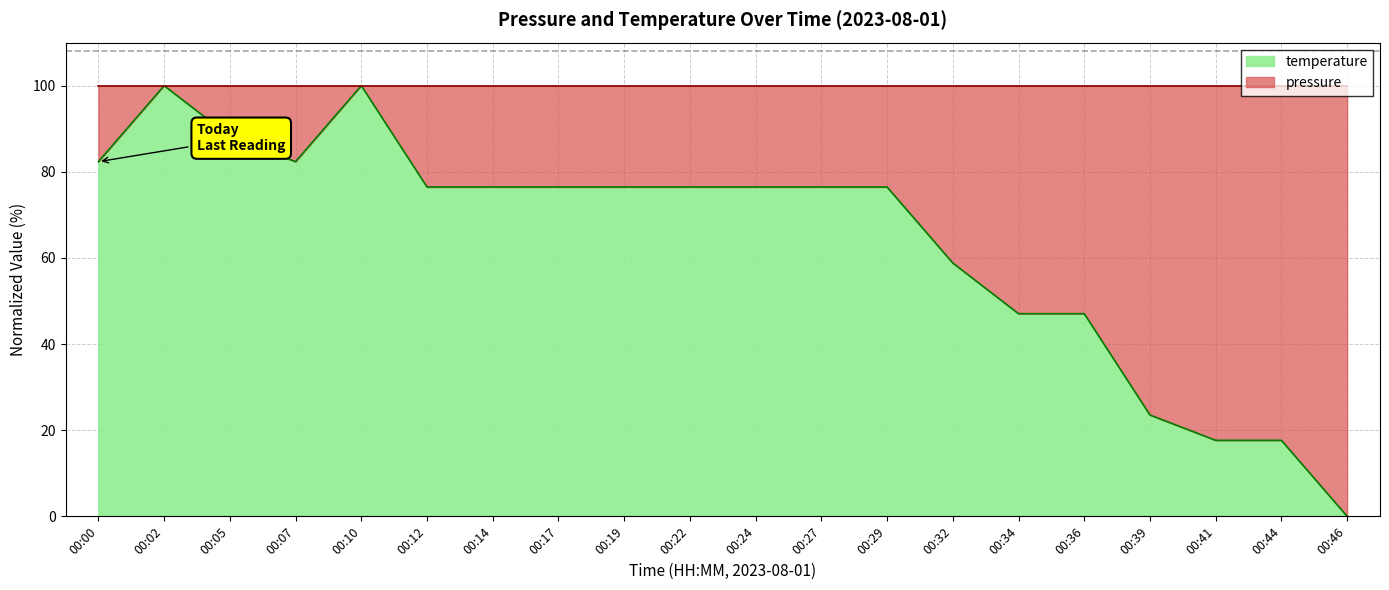

Reading left to right, extract all data points from this chart.

00:00=82.4	00:02=100.0	00:05=88.2	00:07=82.4	00:10=100.0	00:12=76.5	00:14=76.5	00:17=76.5	00:19=76.5	00:22=76.5	00:24=76.5	00:27=76.5	00:29=76.5	00:32=58.8	00:34=47.1	00:36=47.1	00:39=23.5	00:41=17.6	00:44=17.6	00:46=0.0